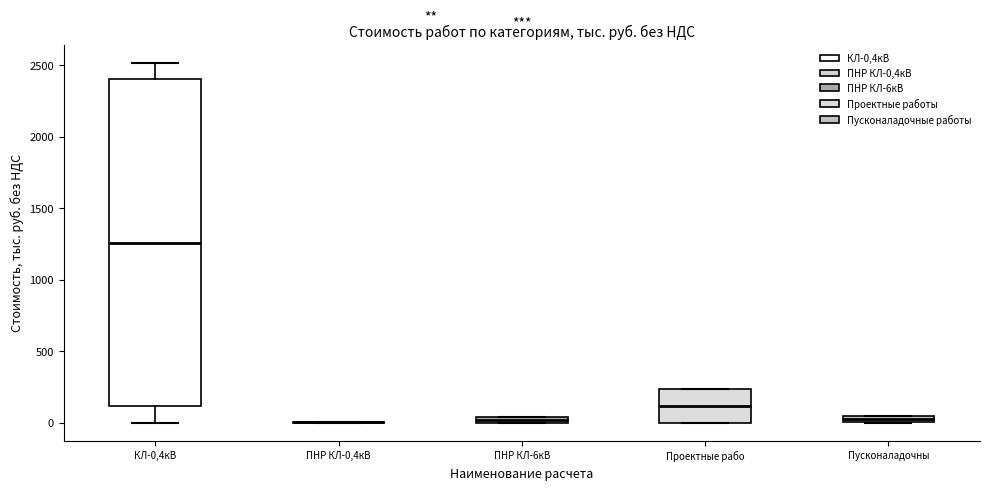

Where does the lower whisker of the box for КЛ-0,4кВ end on the y-axis? The values are not printed on the chart, so give them approximately, as read against the axis.

0